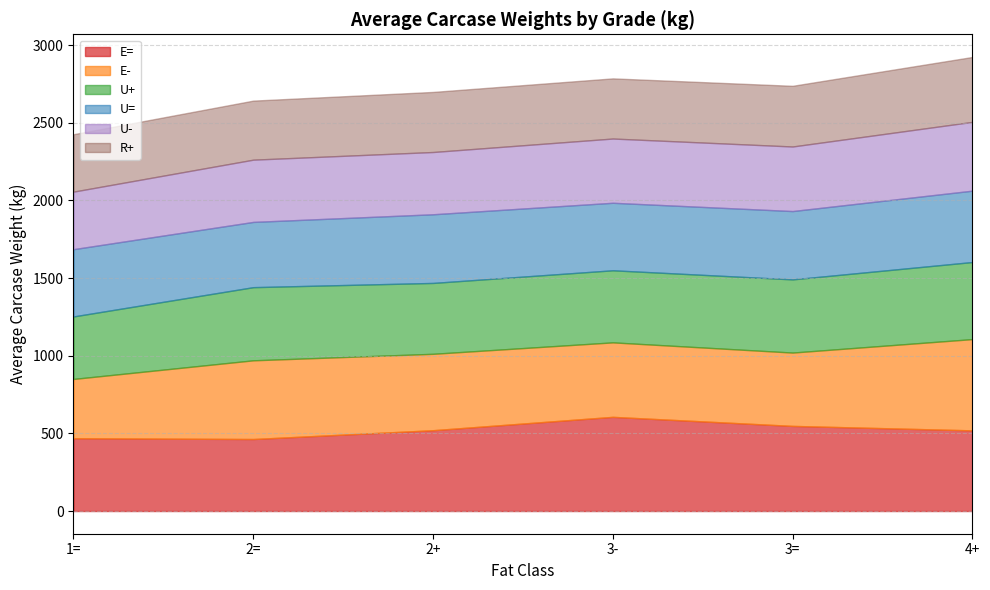

What is the label of the 6th point from the left?

4+